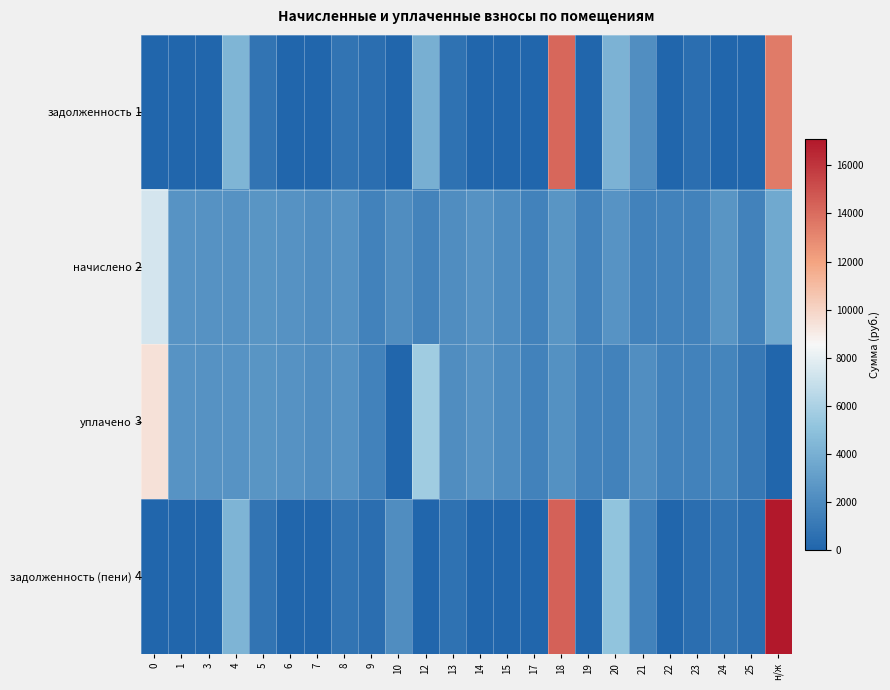

List the labels in order of начислено value, smallest first.

21, 17, 22, 25, 9, 19, 23, 12, 15, 13, 10, 7, 6, 14, 3, 4, 8, 1, 20, 18, 5, 24, н/ж, 0